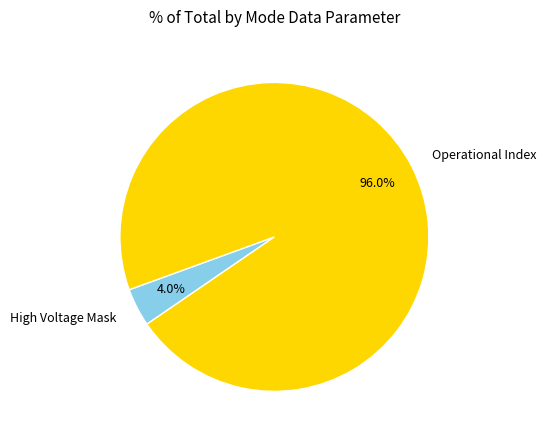

Which slice is the smallest?

High Voltage Mask